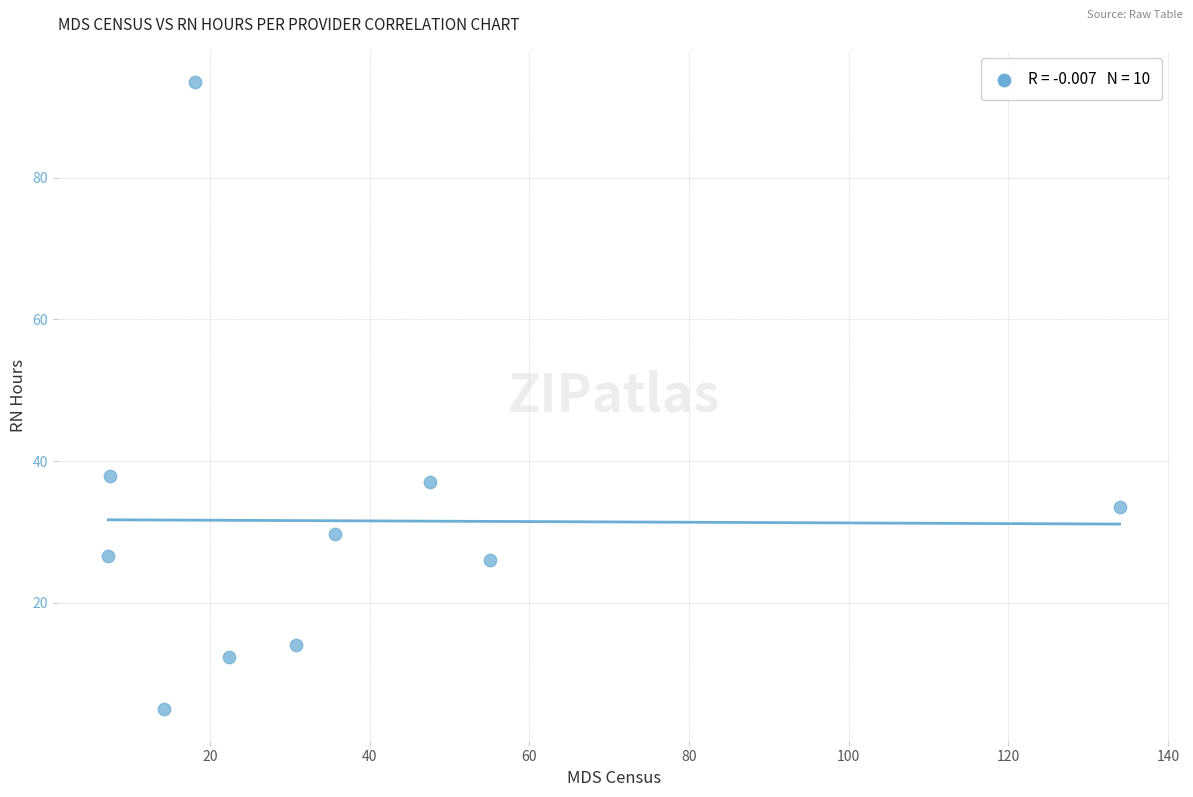

What is the range of X values (max minus min)?

126.6